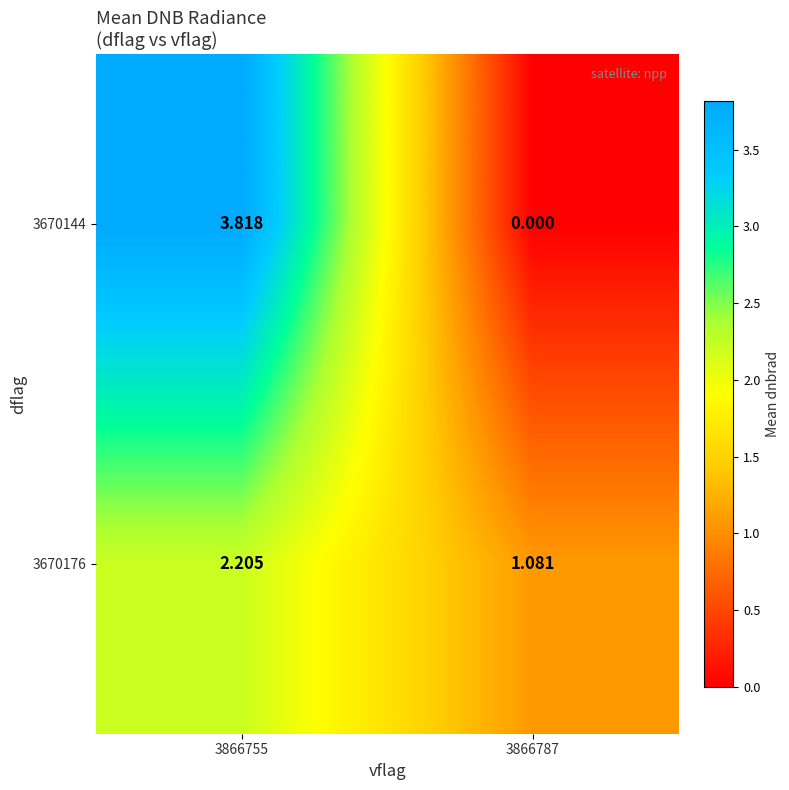

Rank the series by their maximum value, from lowest to highest.

3670176, 3670144